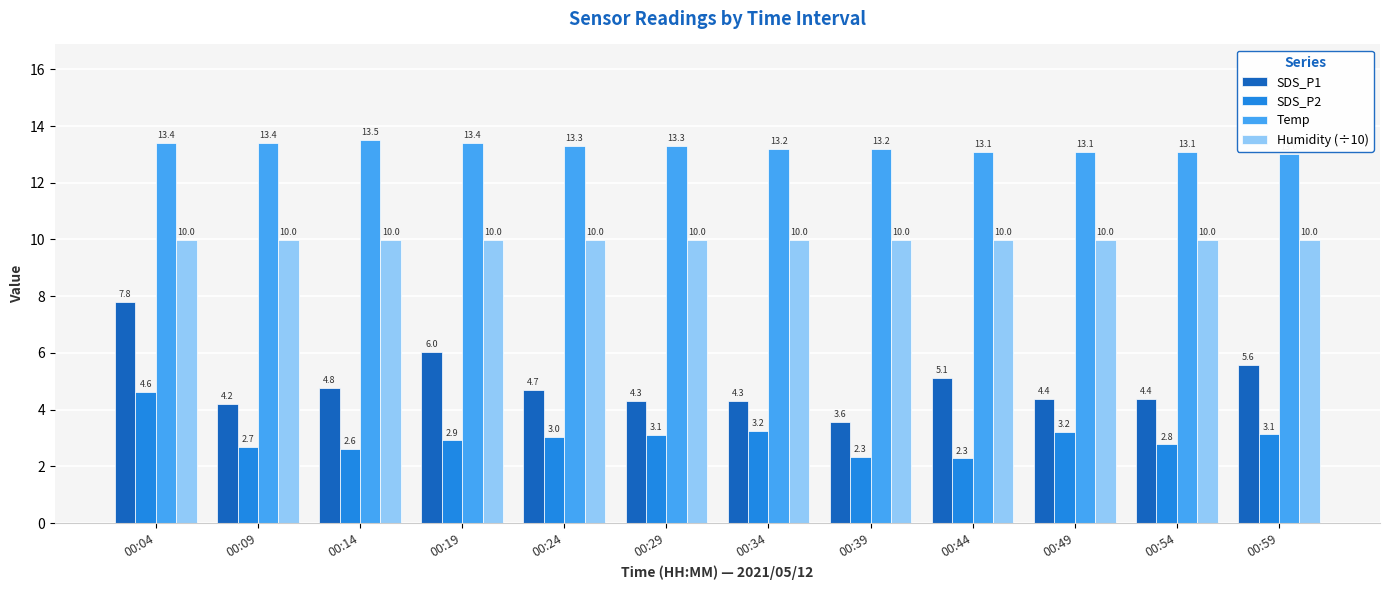

What are all the series names shown in the legend?

SDS_P1, SDS_P2, Temp, Humidity (÷10)